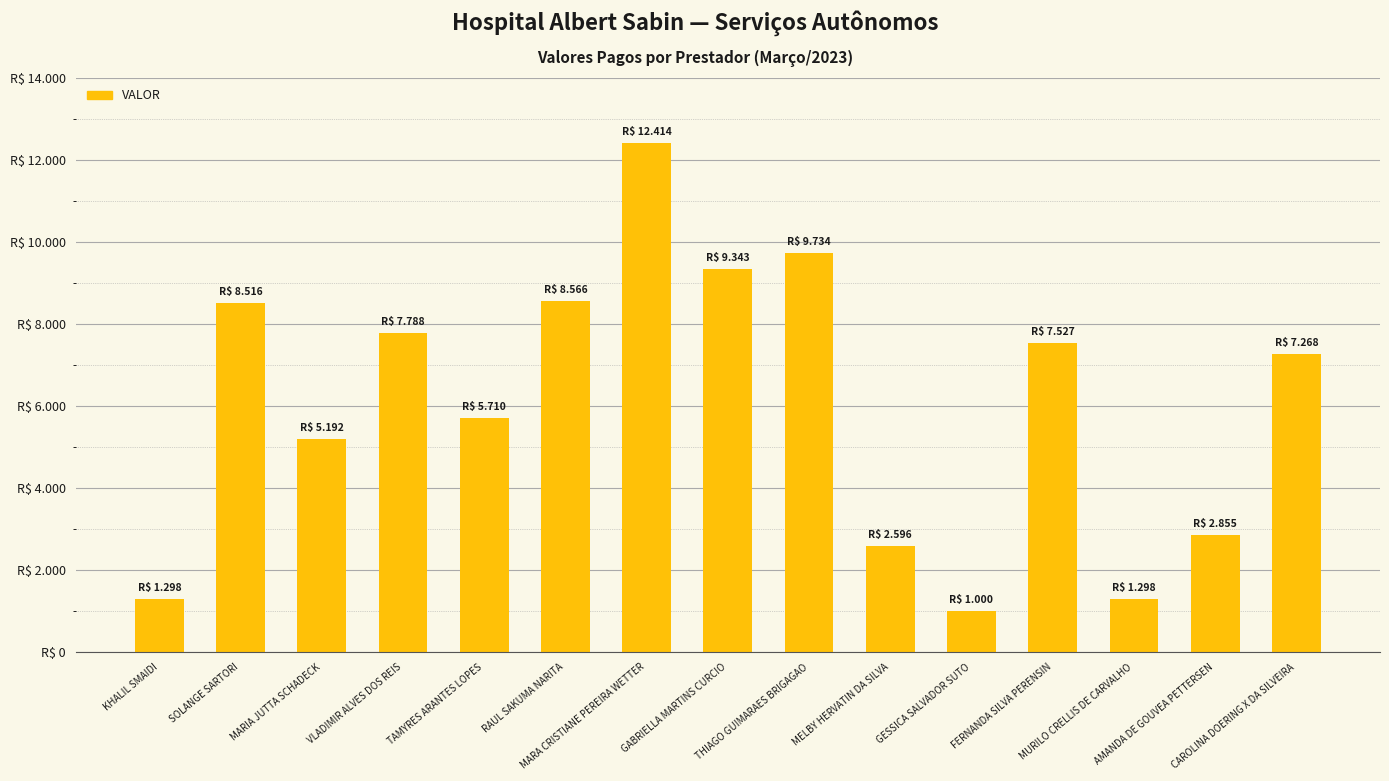

At which label is the value closest to 6706?

CAROLINA DOERING X DA SILVEIRA